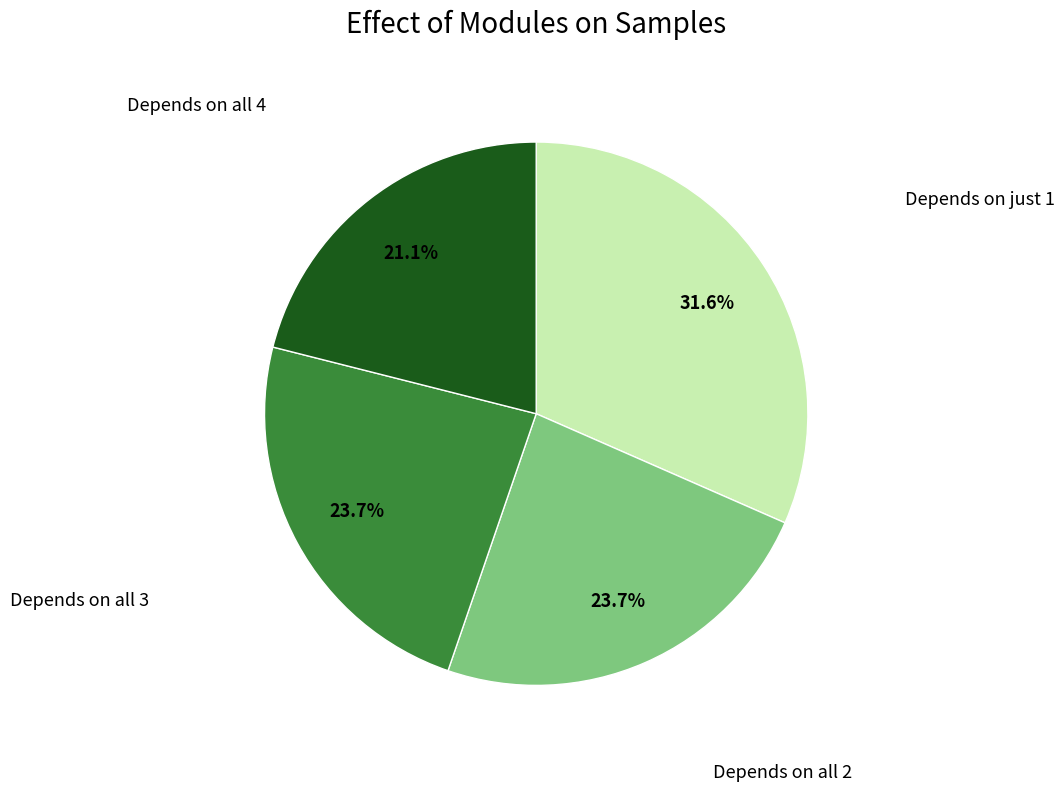

Is there a majority slice in this chart?

No